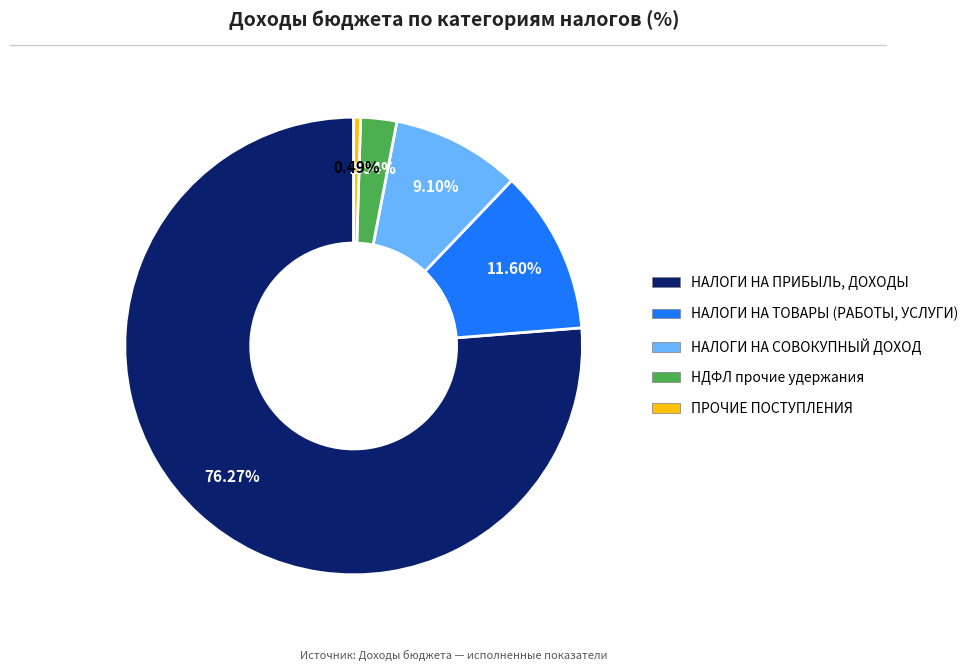

How many slices are in this pie chart?

5